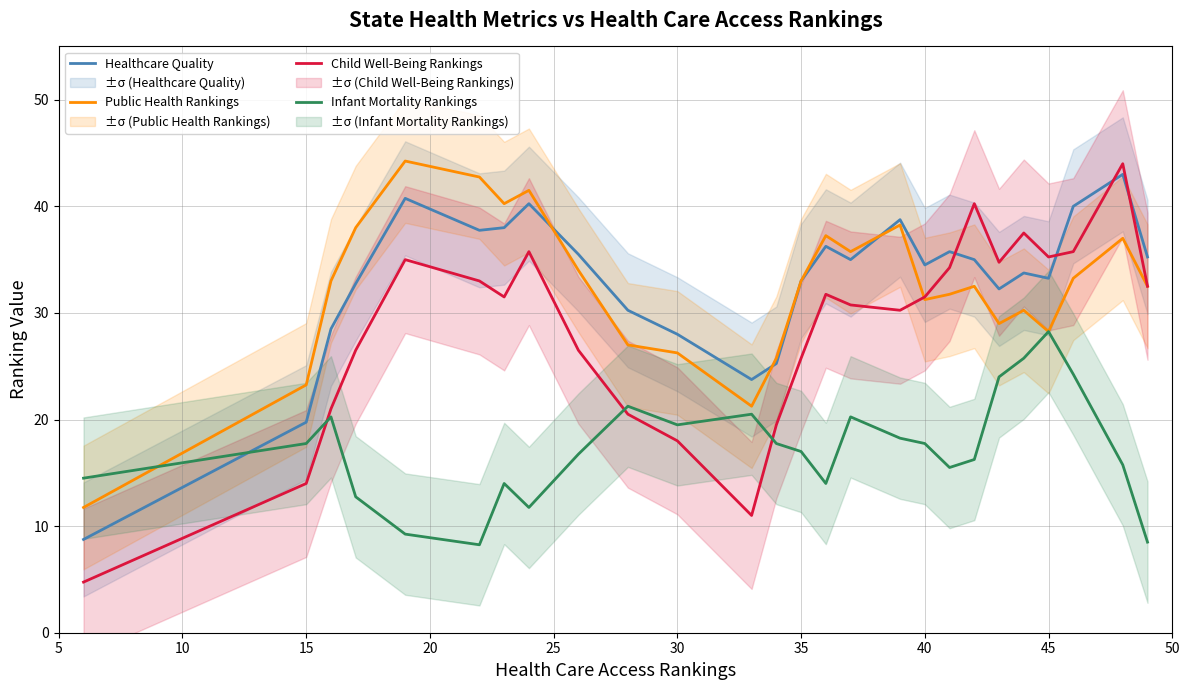

Is it true that Child Well-Being Rankings equals 31.5 at 40?

True